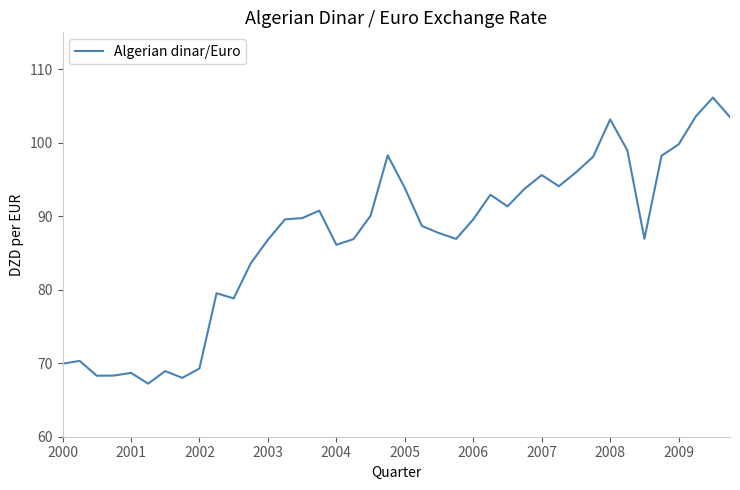

What is the greatest value displayed?

106.1